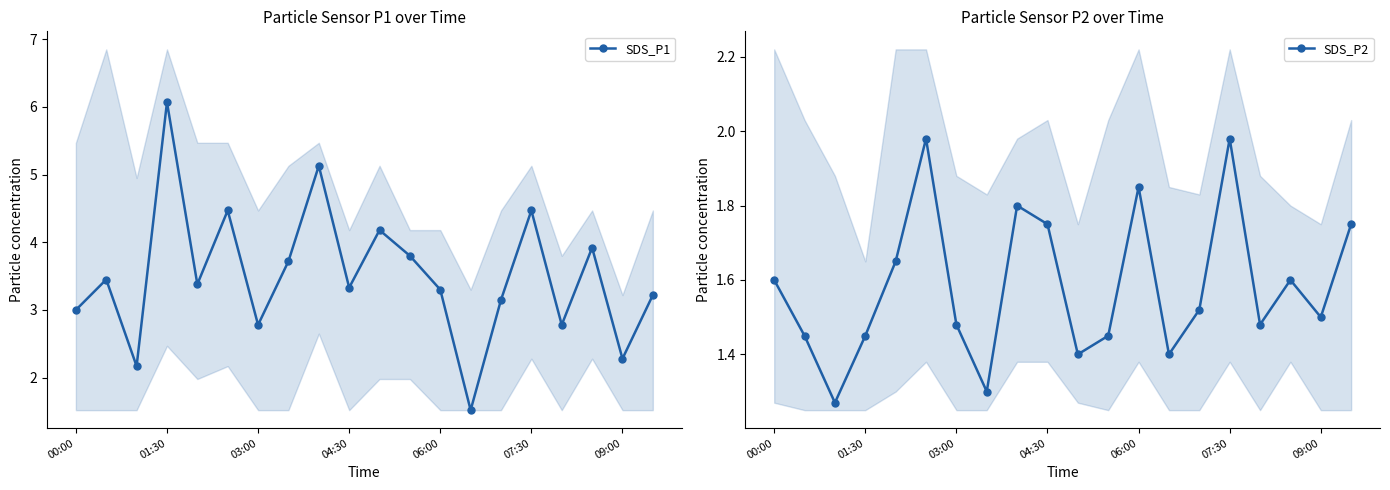

In SDS_P1, how many points are higher than both neighbors (excluding endpoints)?

7